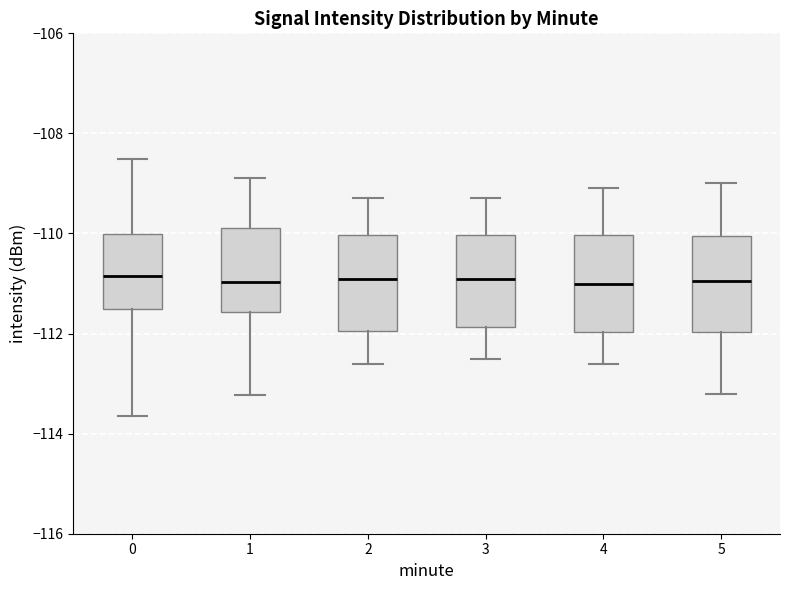

Where does the upper whisker of the box at x = 4 end on the y-axis? The values are not printed on the chart, so give them approximately, as read against the axis.

-109.0